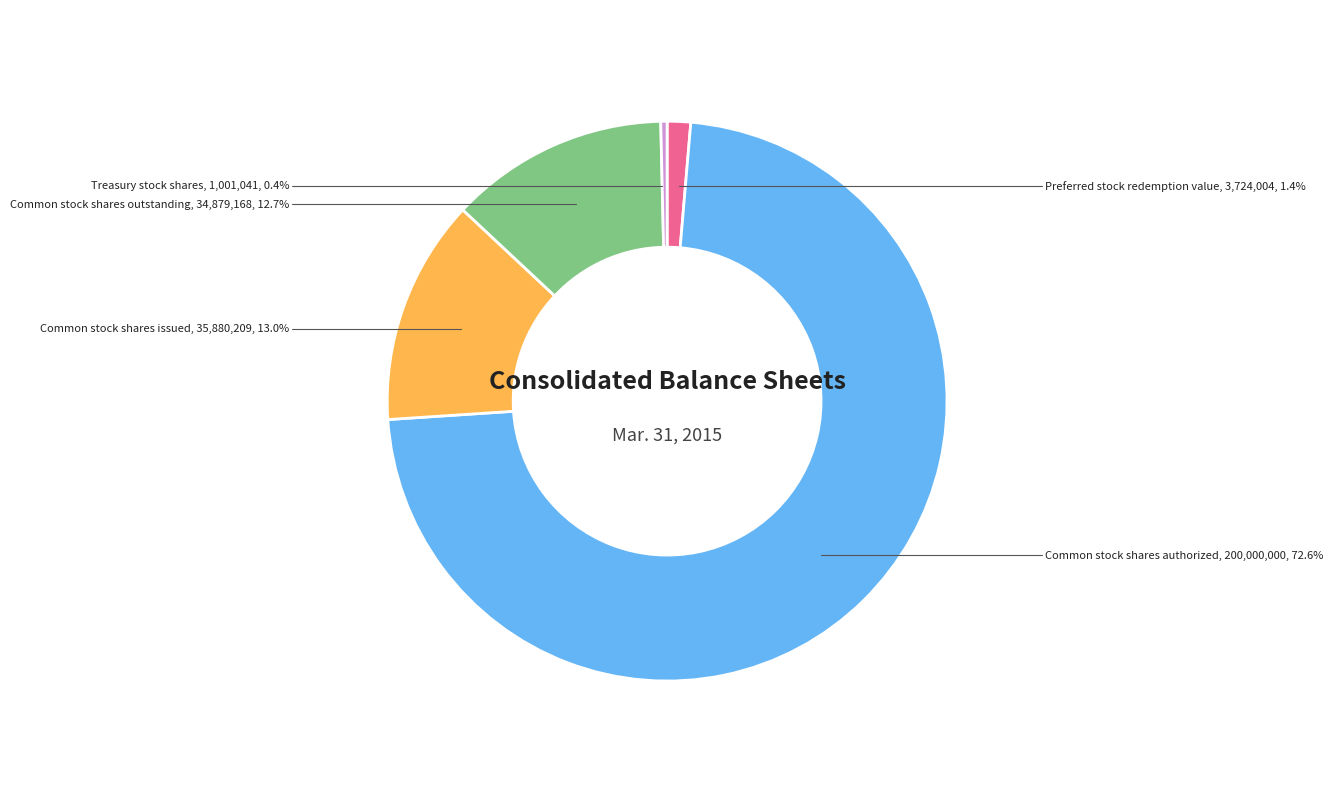

Which category has the biggest portion of the pie?

Common stock shares authorized